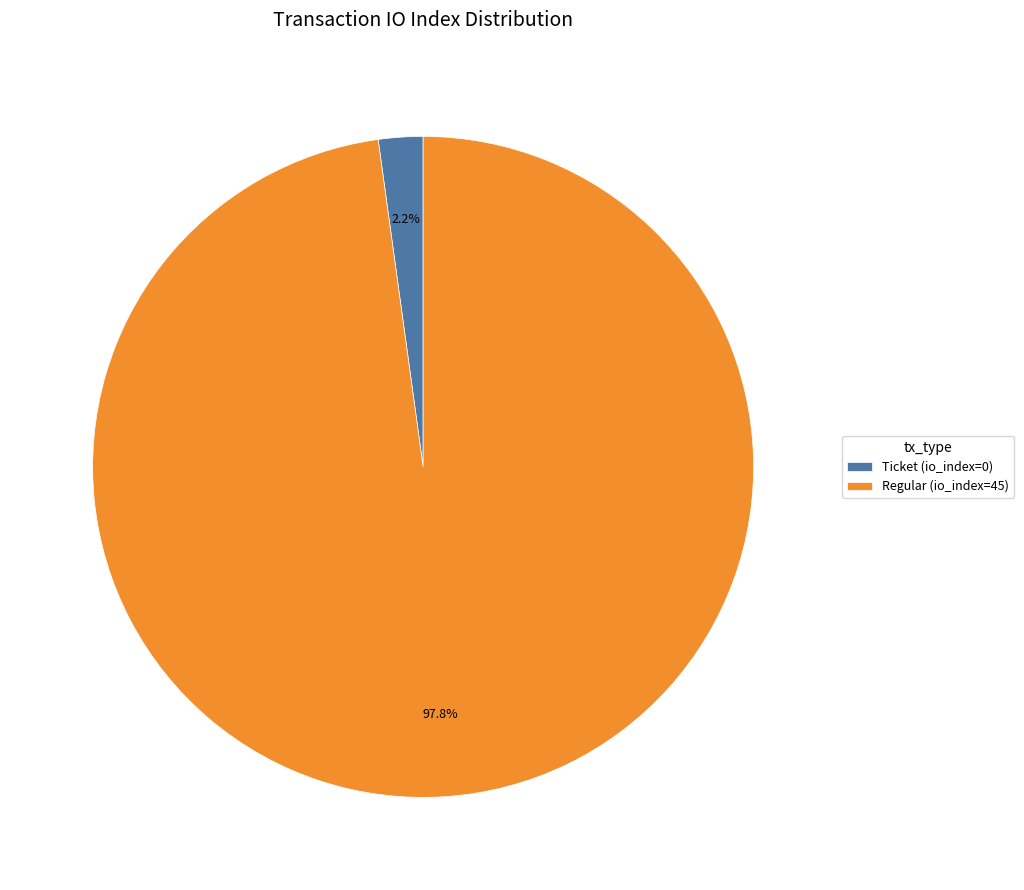

To the nearest percent, what is the difference between the Regular (io_index=45) and Ticket (io_index=0) slice percentages?

96%